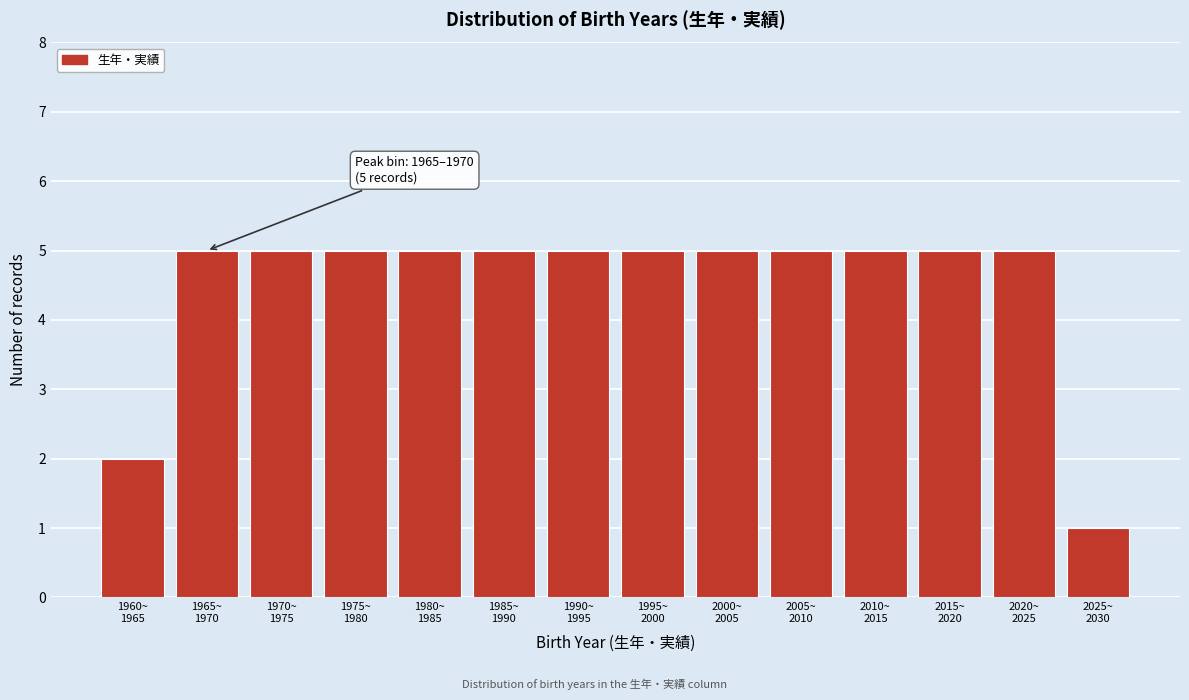

Reading left to right, transcribe all the data shown in this chart.

2	5	5	5	5	5	5	5	5	5	5	5	5	1